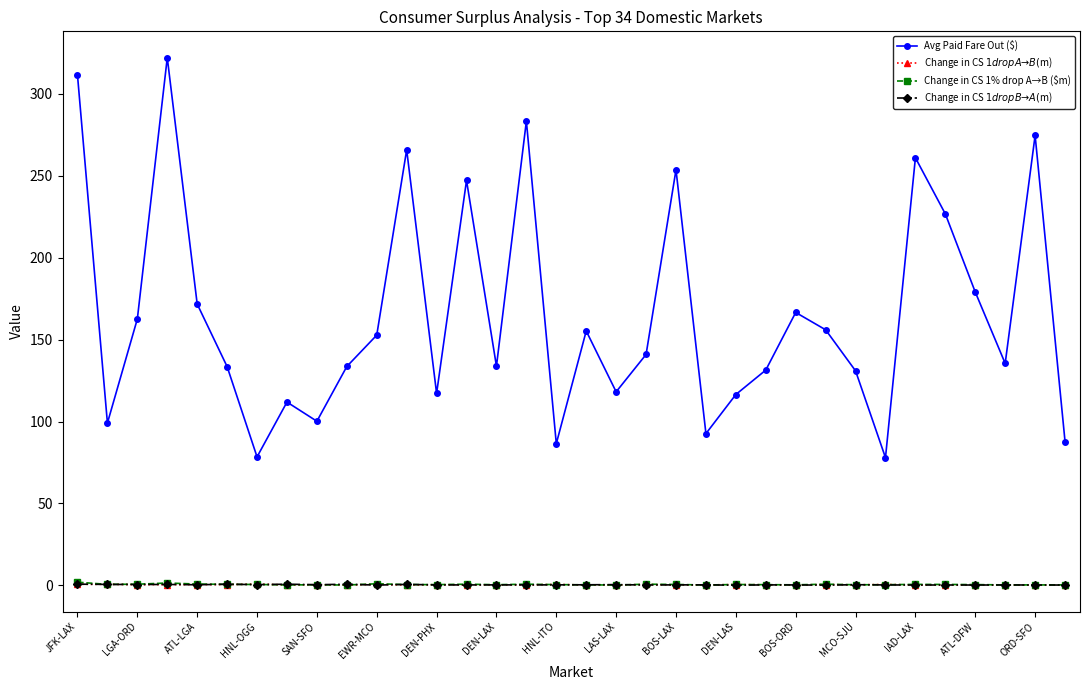

True or false: Change in CS 1% drop A→B ($m) has more than 0 points higher than both neighbors.

True